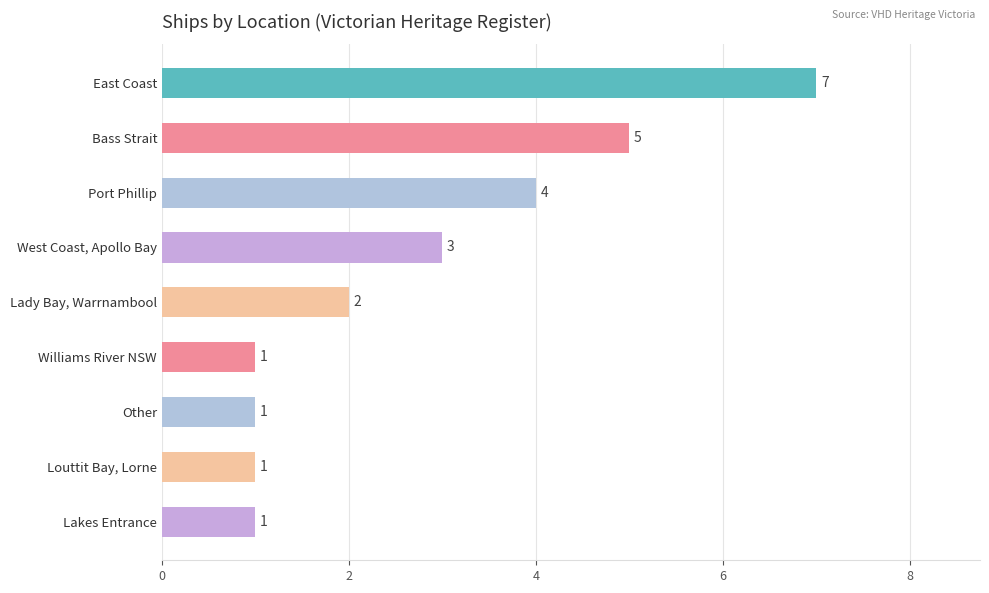

Reading bottom to top, what are all the values shown in this chart?

1	1	1	1	2	3	4	5	7